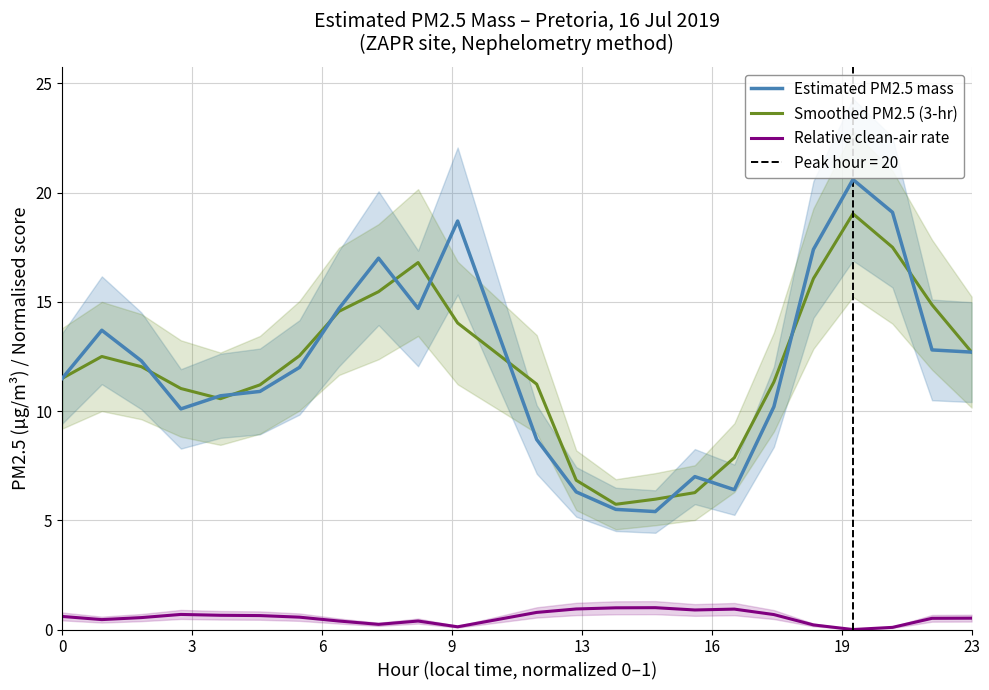

What is the lowest value of the Estimated PM2.5 mass series?

5.4